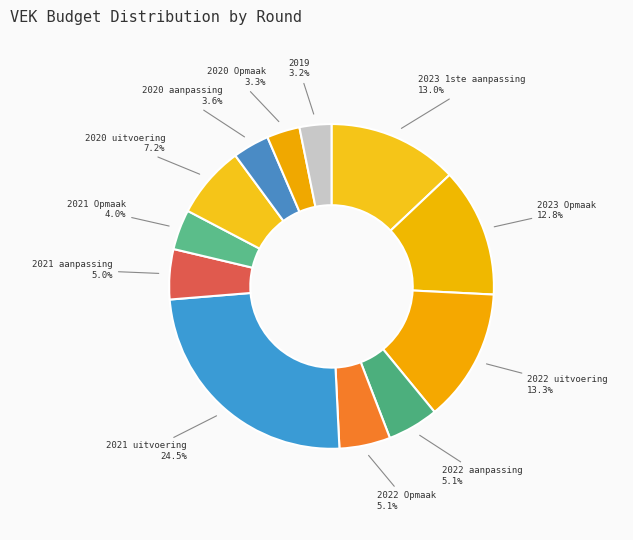

To the nearest percent, what is the difference between the 2022 Opmaak and 2023 1ste aanpassing slice percentages?

8%